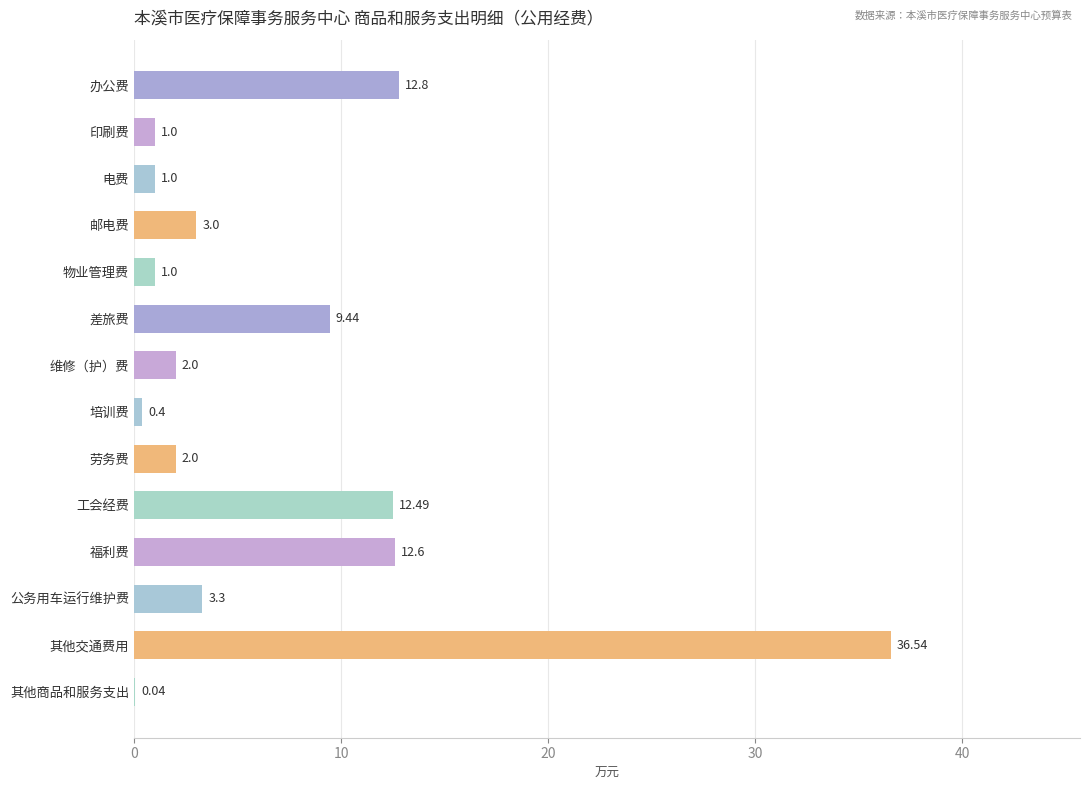

Are the bars grouped side by side (vs. stacked)?

No